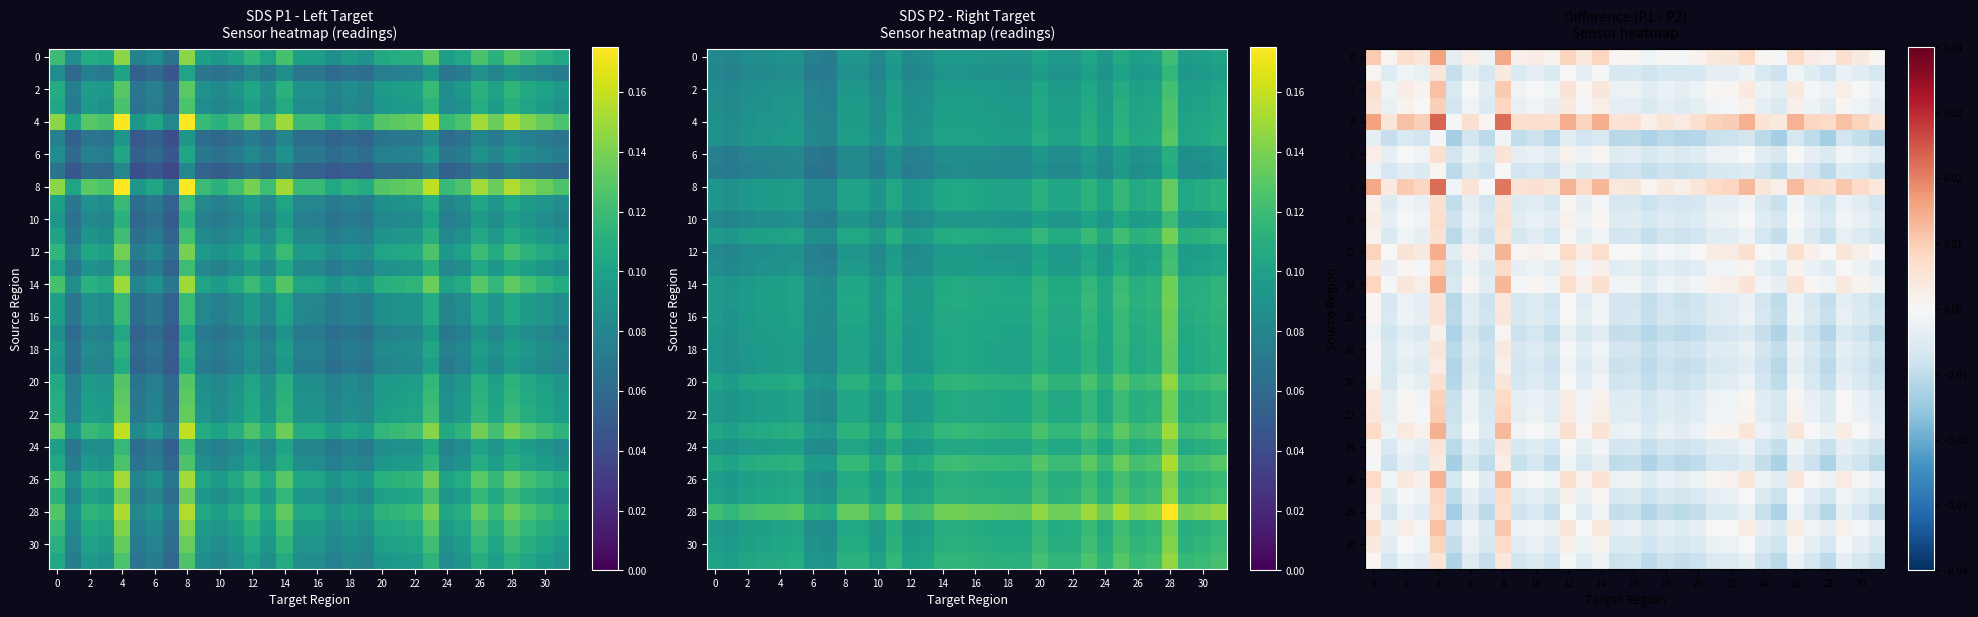

Count the number of categories in the chart.

32